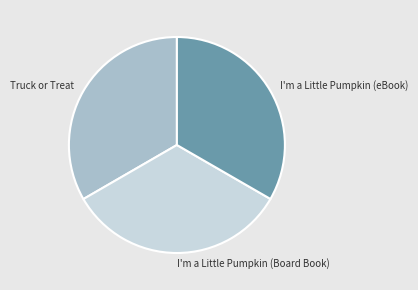

What is the ratio of the value at Truck or Treat to the value at I'm a Little Pumpkin (Board Book)?

1.0